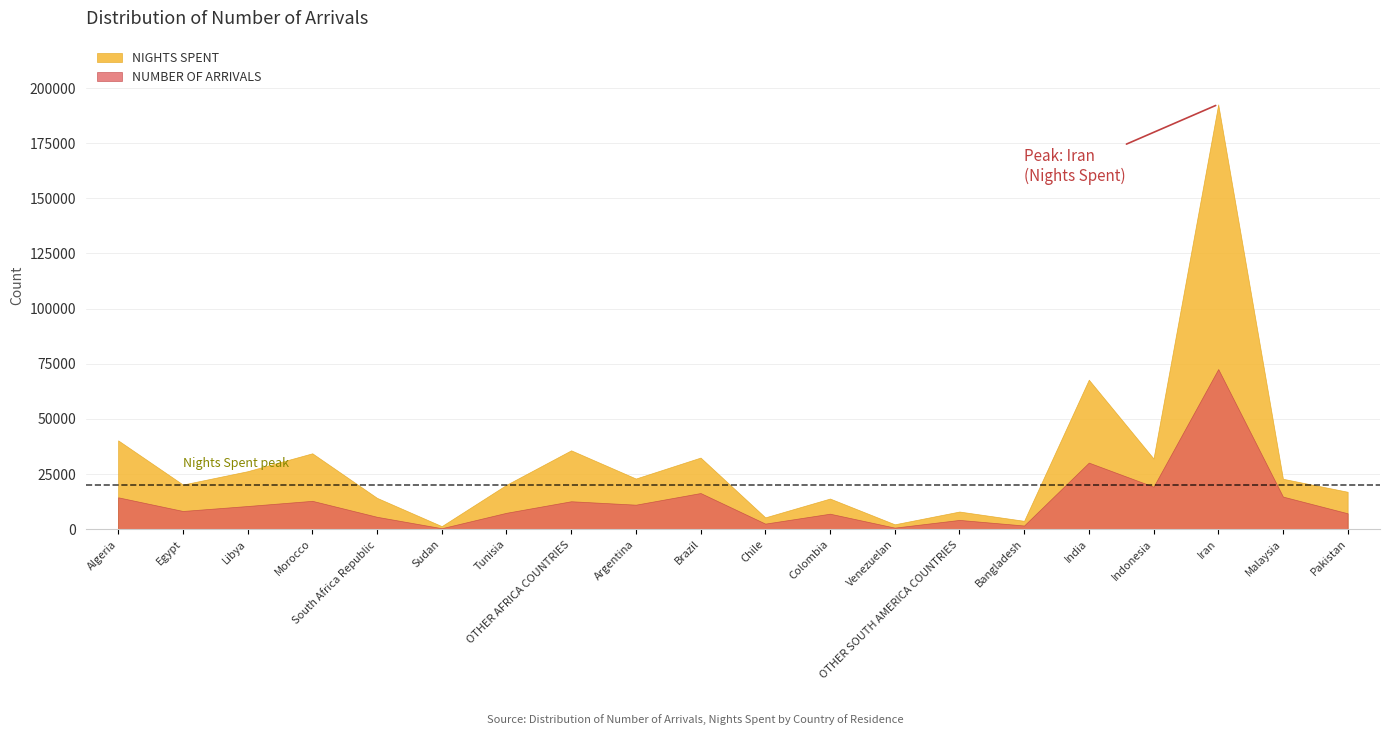

List the series in order of their overall mean, lowest first.

NUMBER OF ARRIVALS, NIGHTS SPENT